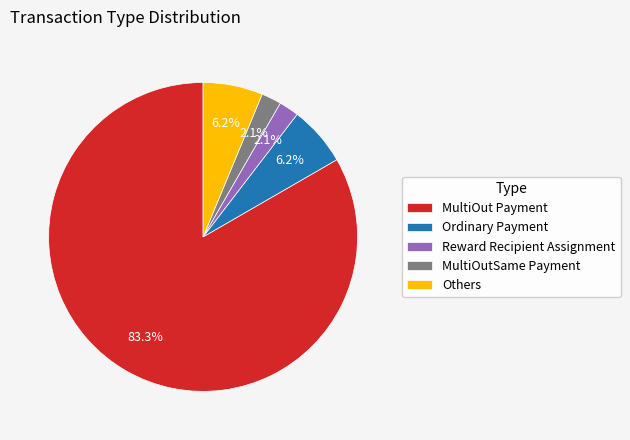

Combined, what portion of the pie is Others and MultiOut Payment?

89.6%